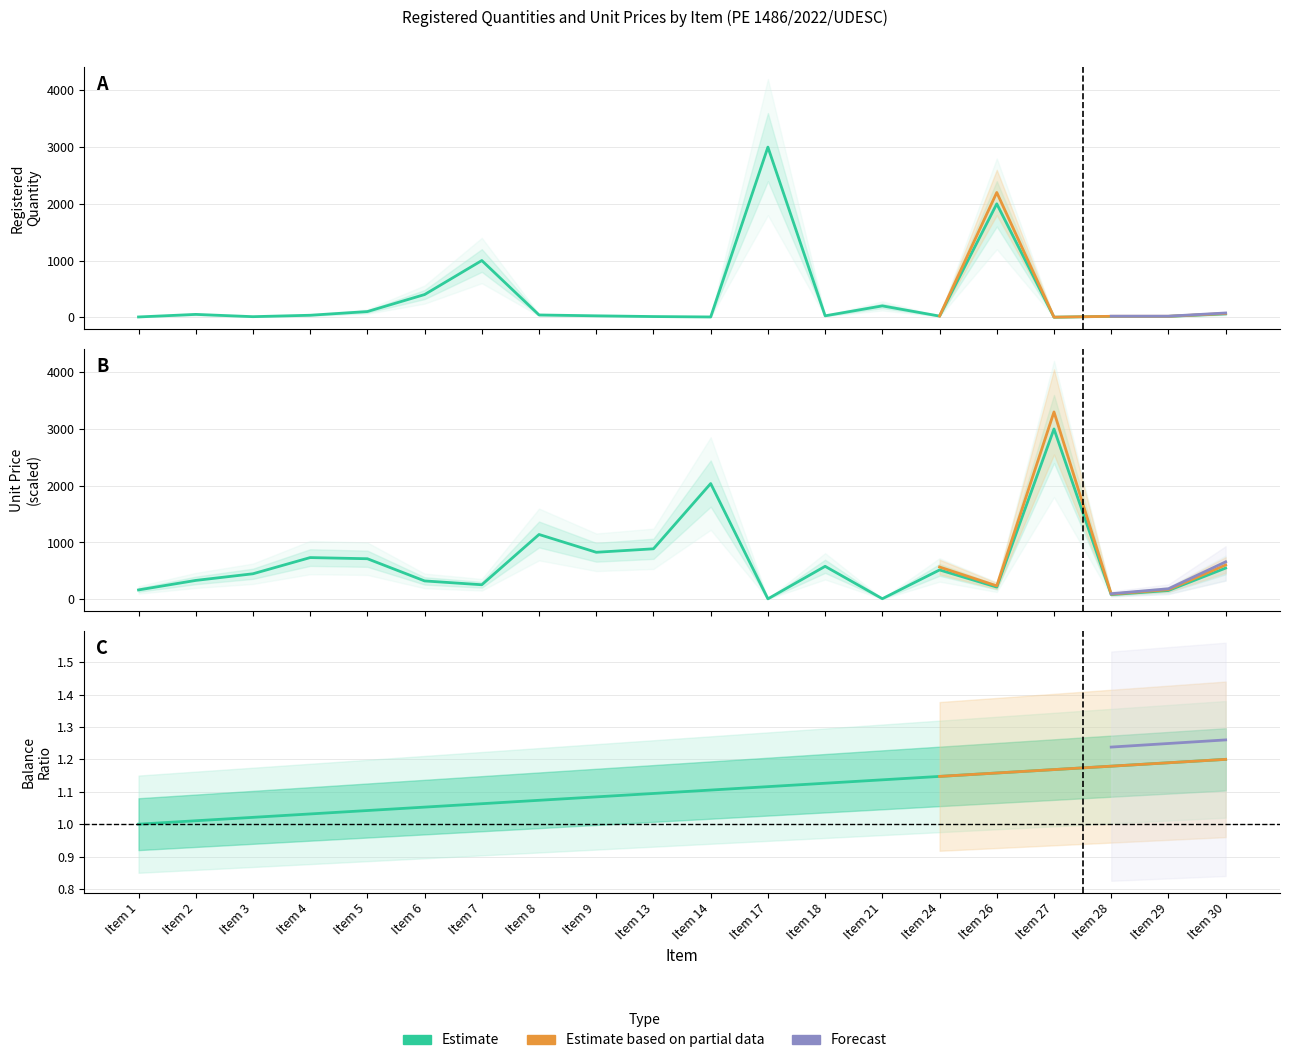

At which label does Registered Qty first exceed 35?

Item 2